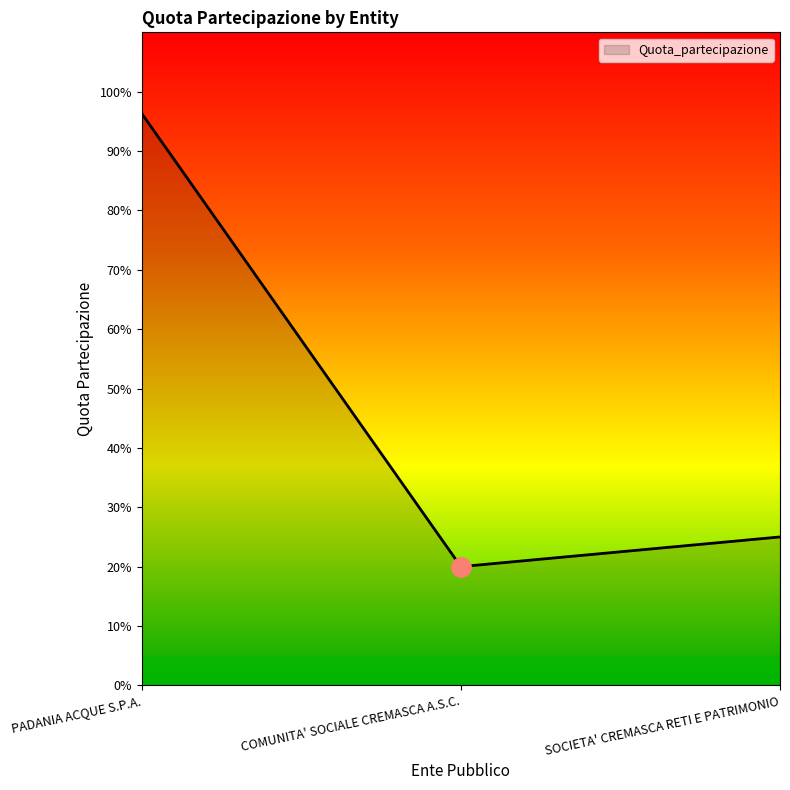

What is the difference between the maximum and minimum values?

0.8